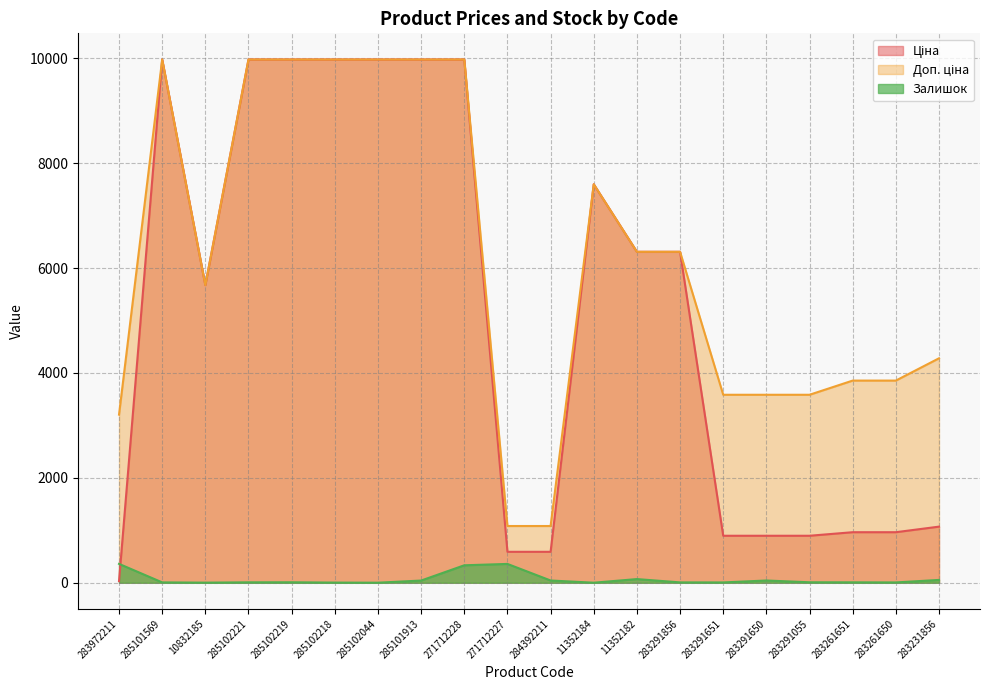

True or false: Доп. ціна has more than 0 points higher than both neighbors.

True